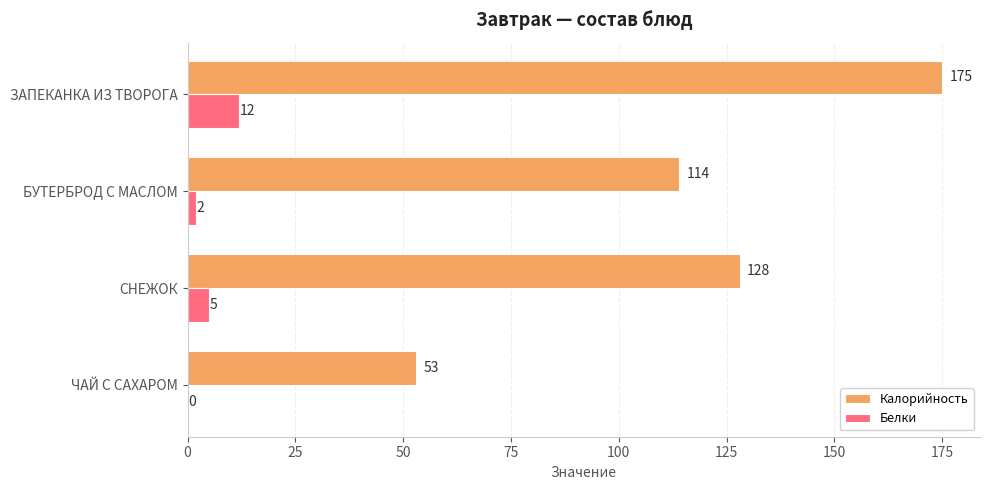

How many series are shown in this chart?

2